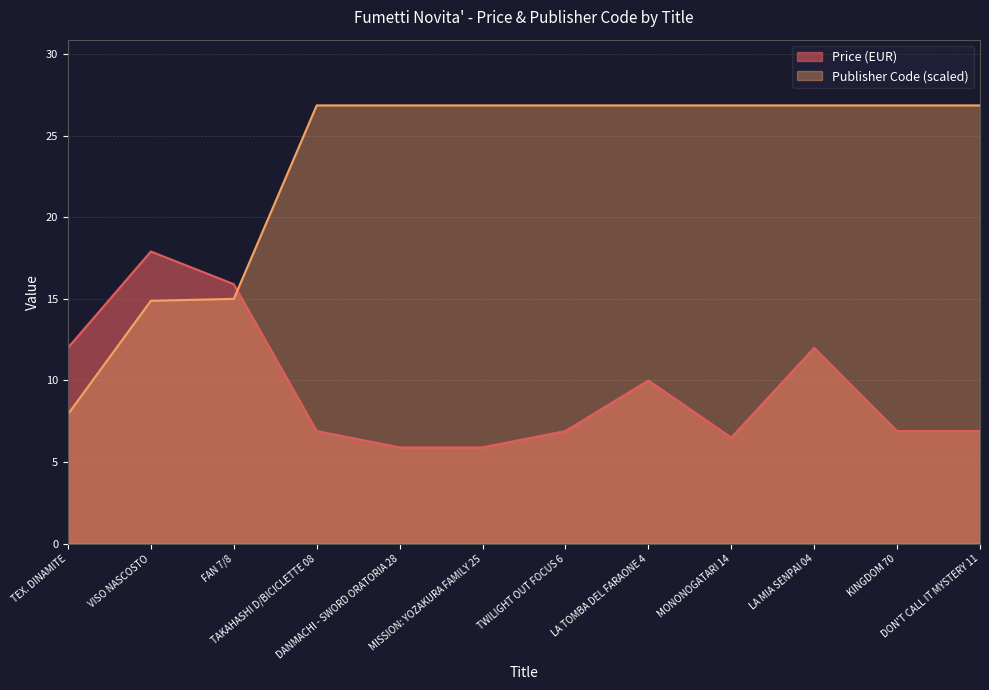

True or false: Price (EUR) and Publisher Code cross at least once.

True